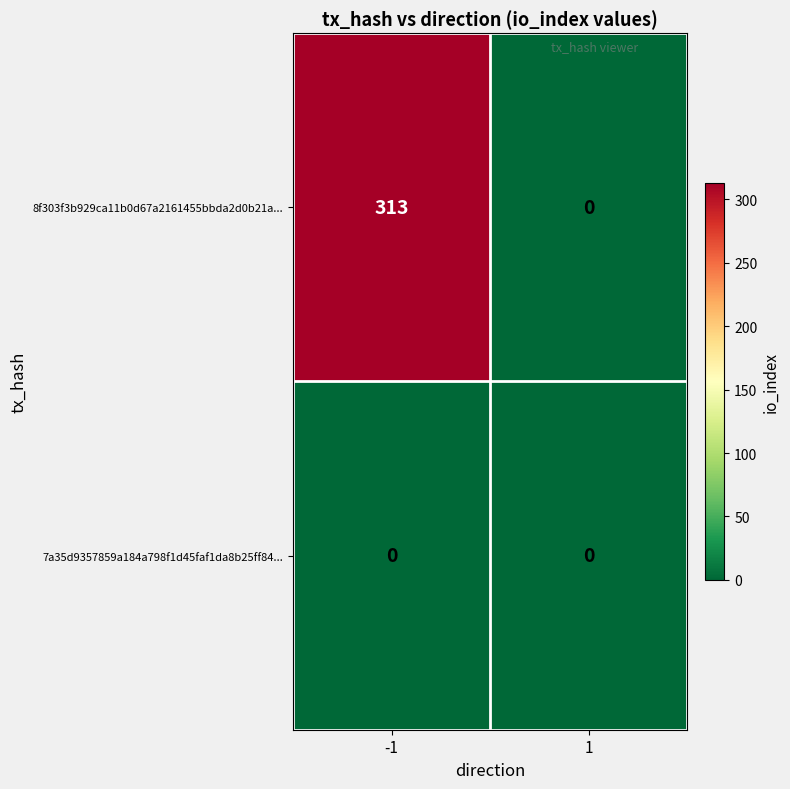

What is the difference between the highest and lowest values at -1?

313